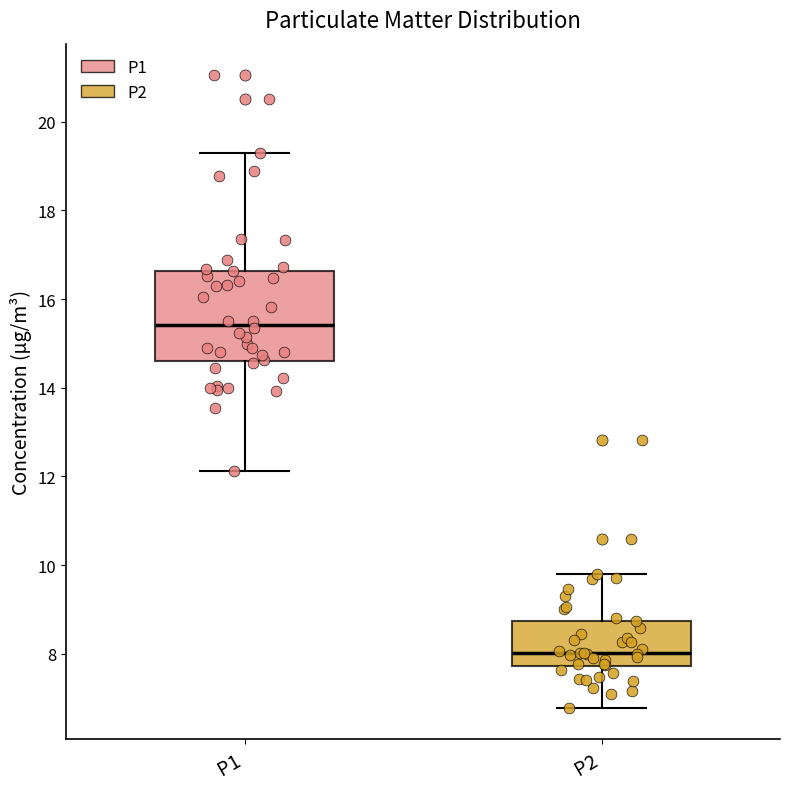

Reading left to right, read every box against the y-axis: the position of its median line, the range the box covers, and the ends of its whiskers. The values are not printed on the chart, so give them approximately, as read against the axis.

P1: median 15.4, box 14.6 to 16.6, whiskers 12.2 to 19.4
P2: median 8.0, box 7.8 to 8.8, whiskers 6.8 to 9.8